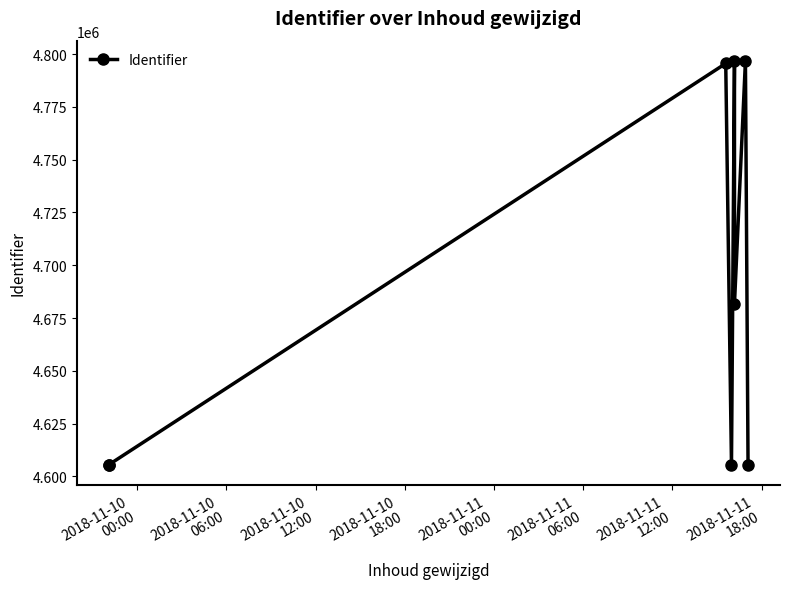

The value at 2018-11-11
12:00 is 3068505. True or false?

False